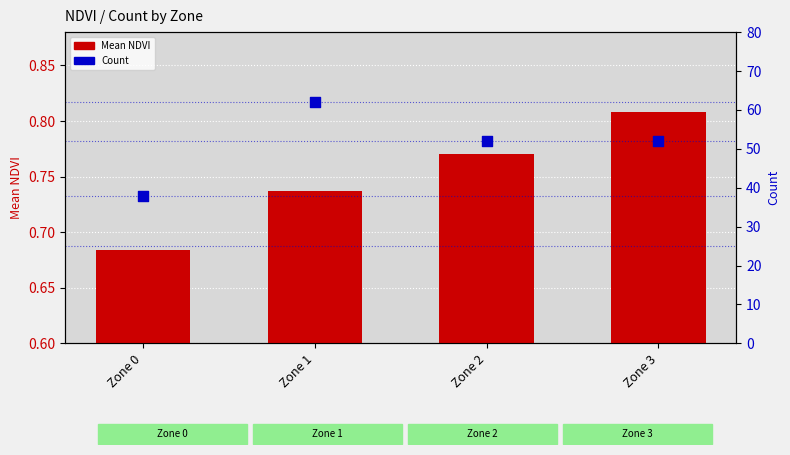

Is the value of Mean NDVI at Zone 3 greater than the value of Count at Zone 1?

No